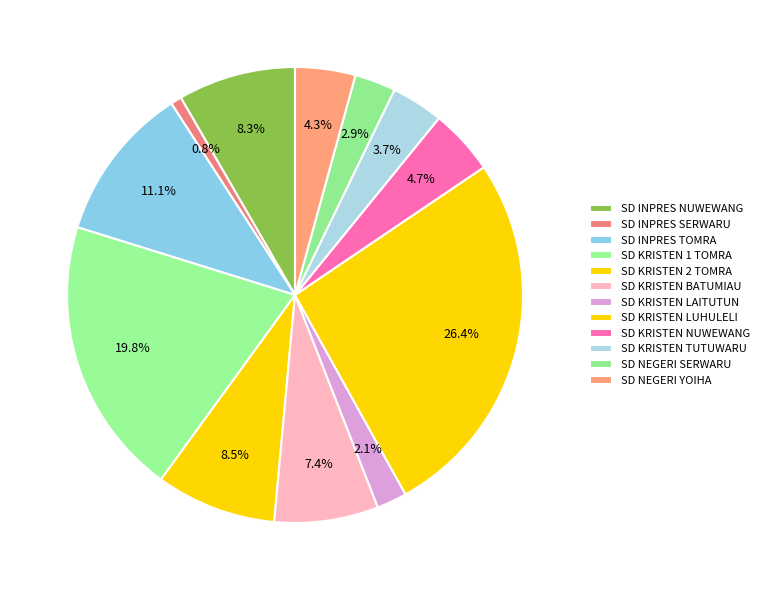

To the nearest percent, what is the difference between the SD NEGERI SERWARU and SD INPRES TOMRA slice percentages?

8%